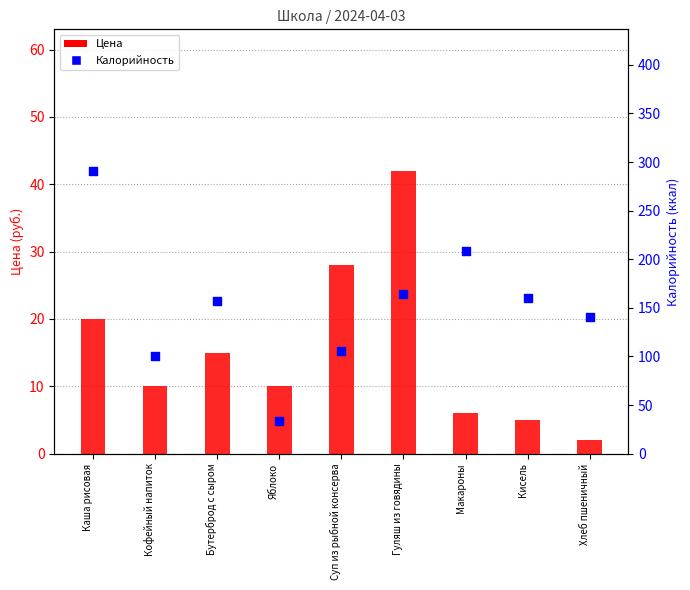

What are all the series names shown in the legend?

Цена, Калорийность